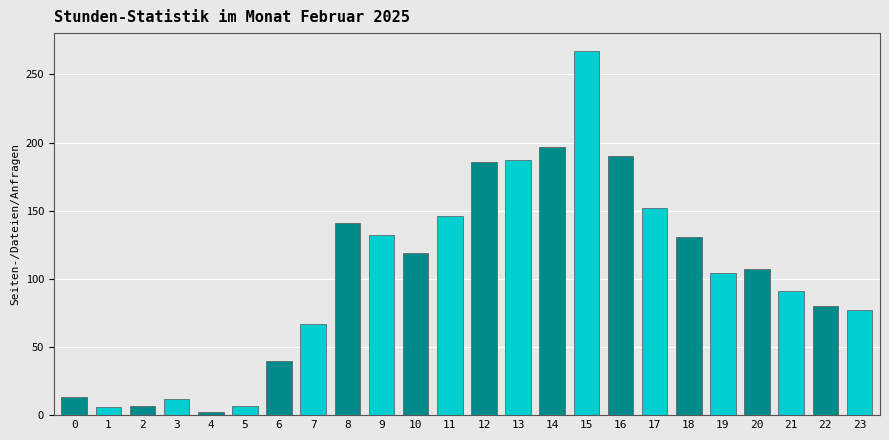

Is it true that the value at 15 is 267?

True